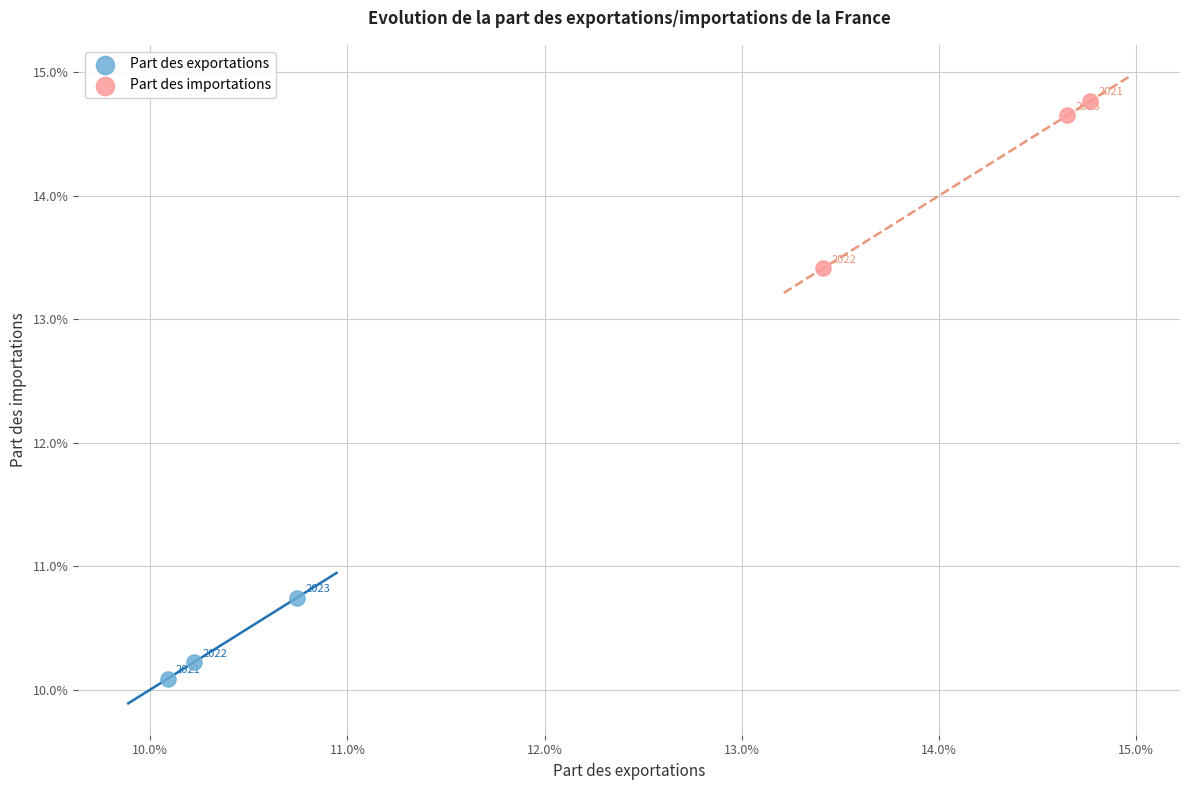

Which series reaches the maximum Y coordinate?

Part des importations